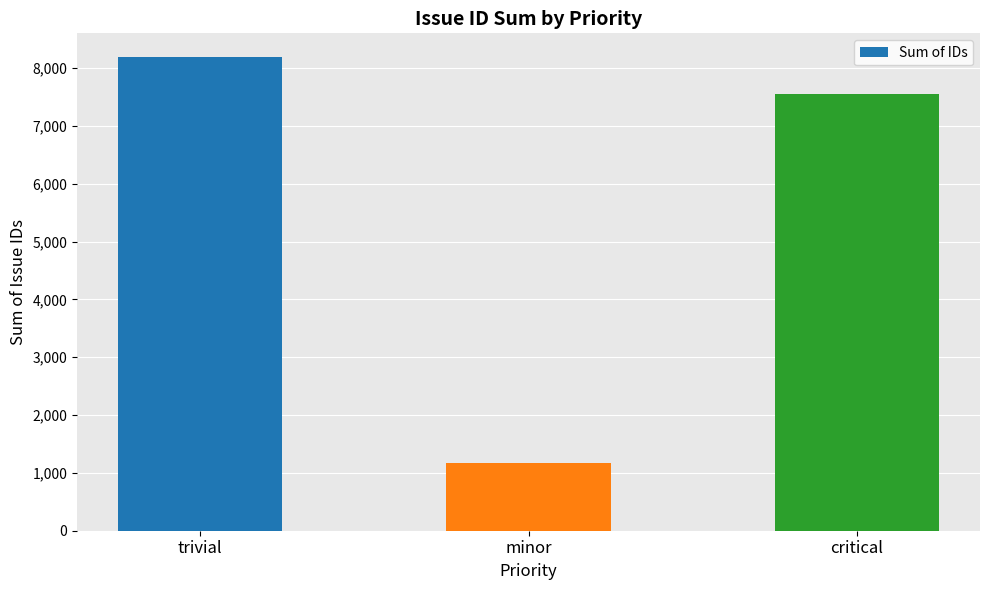

What is the change in value from minor to critical?

+6382